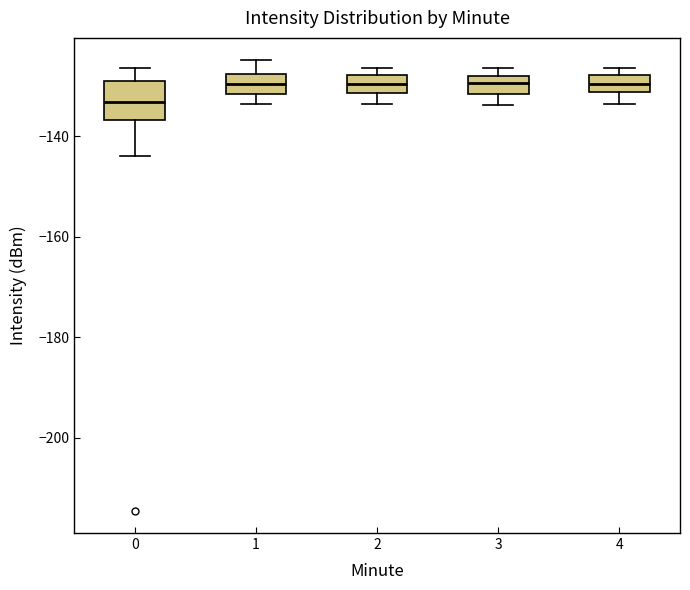

Reading left to right, read every box against the y-axis: the position of its median line, the range the box covers, and the ends of its whiskers. The values are not printed on the chart, so give them approximately, as read against the axis.

0: median -134, box -136 to -128, whiskers -144 to -126
1: median -130, box -132 to -128, whiskers -134 to -124
2: median -130, box -132 to -128, whiskers -134 to -126
3: median -130, box -132 to -128, whiskers -134 to -126
4: median -130, box -132 to -128, whiskers -134 to -126